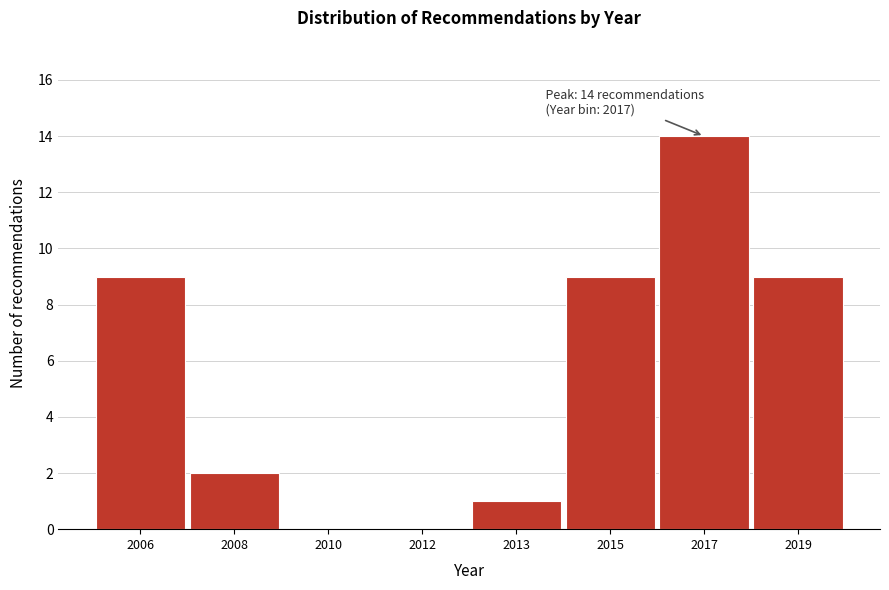

Reading right to left, what are all the values shown in this chart?

2019=9	2017=14	2015=9	2013=1	2012=0	2010=0	2008=2	2006=9